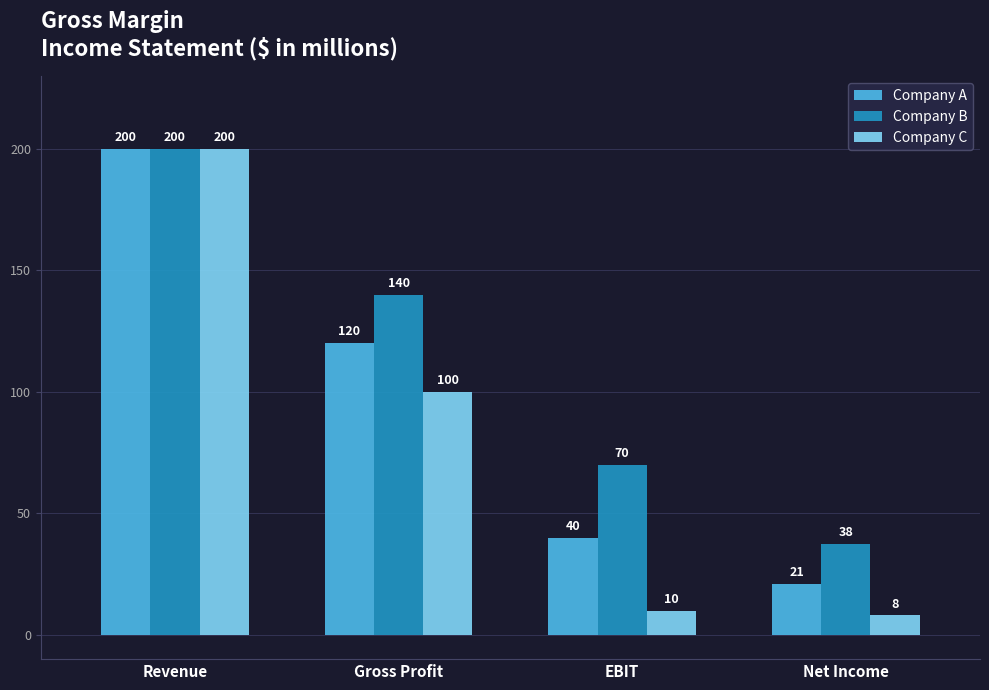

What is the label of the 4th bar from the left?

Net Income